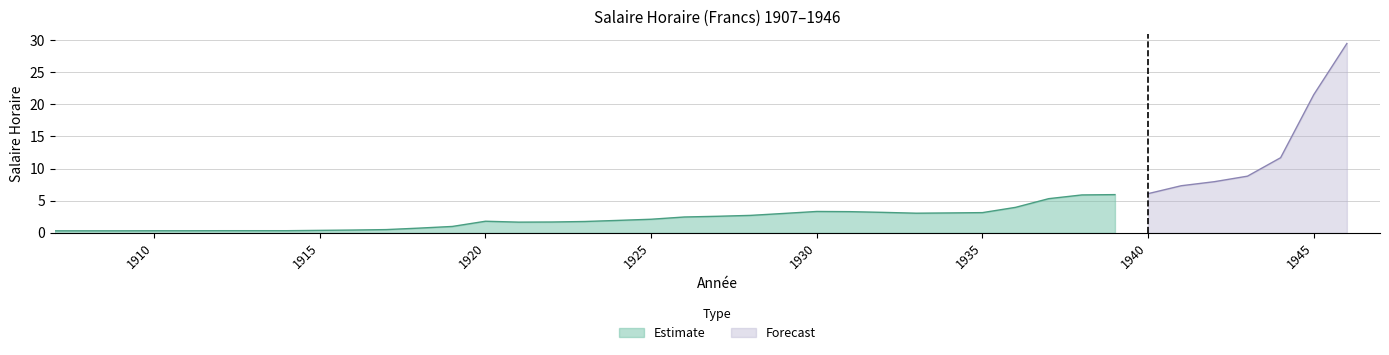

Rank the categories by value from highest to lowest.

1946, 1945, 1944, 1943, 1942, 1941, 1940, 1939, 1938, 1937, 1936, 1930, 1931, 1932, 1935, 1934, 1933, 1929, 1928, 1927, 1926, 1925, 1924, 1920, 1923, 1922, 1921, 1919, 1918, 1917, 1916, 1915, 1912, 1913, 1914, 1910, 1911, 1907, 1908, 1909